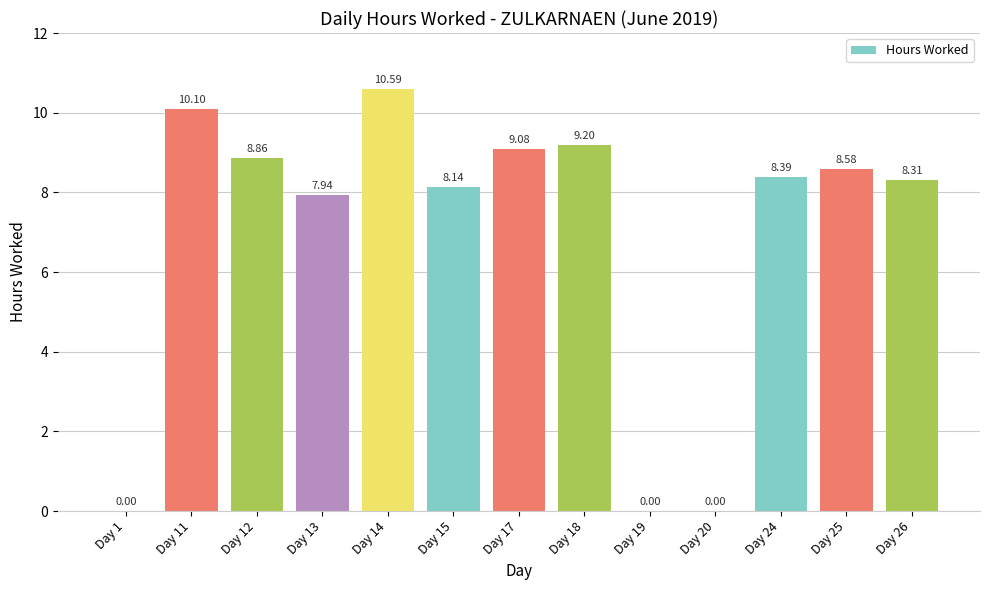

At which label is the value closest to 5?

Day 13